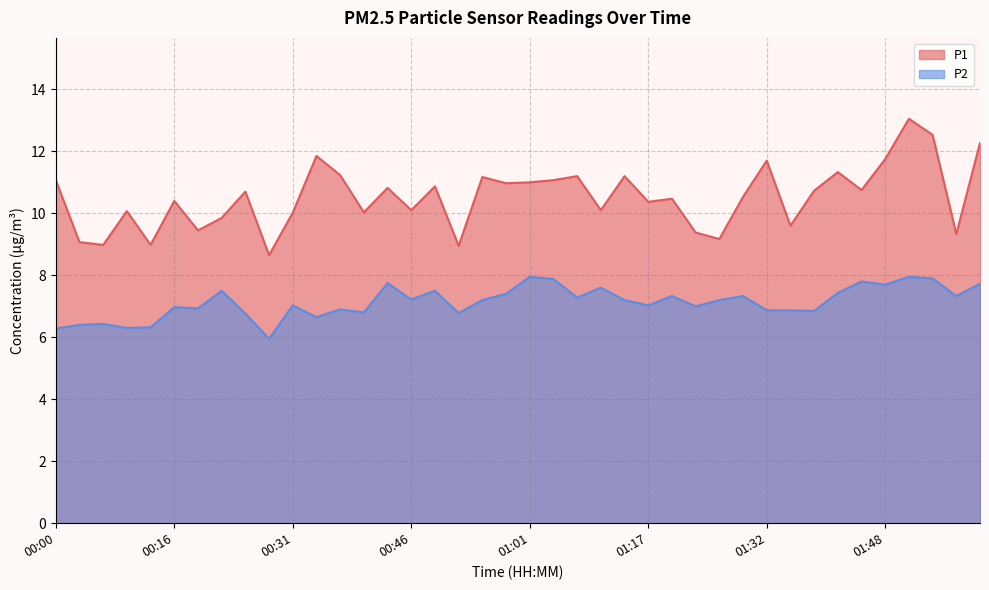

Between 01:14 and 01:42, which is larger?

01:42